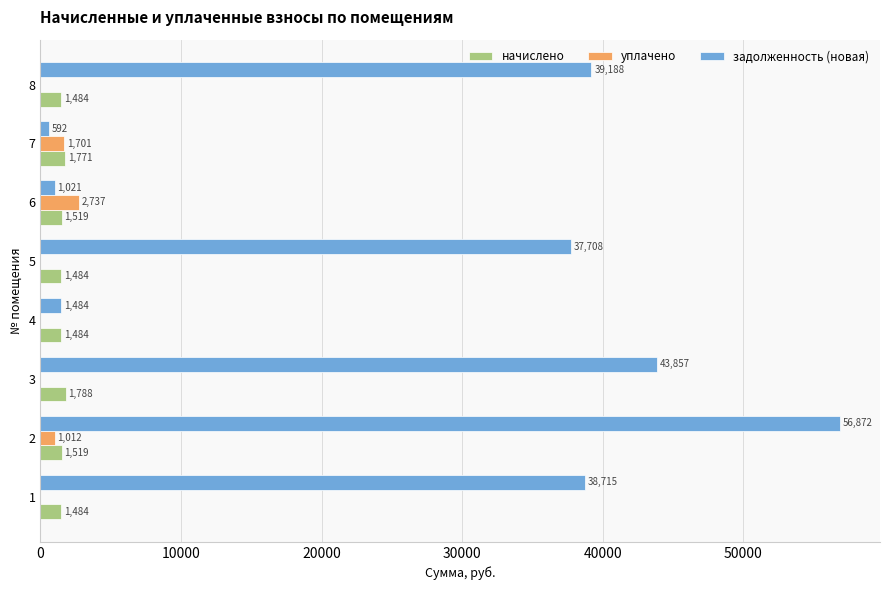

What is the highest value of the задолженность (новая) series?

56872.4